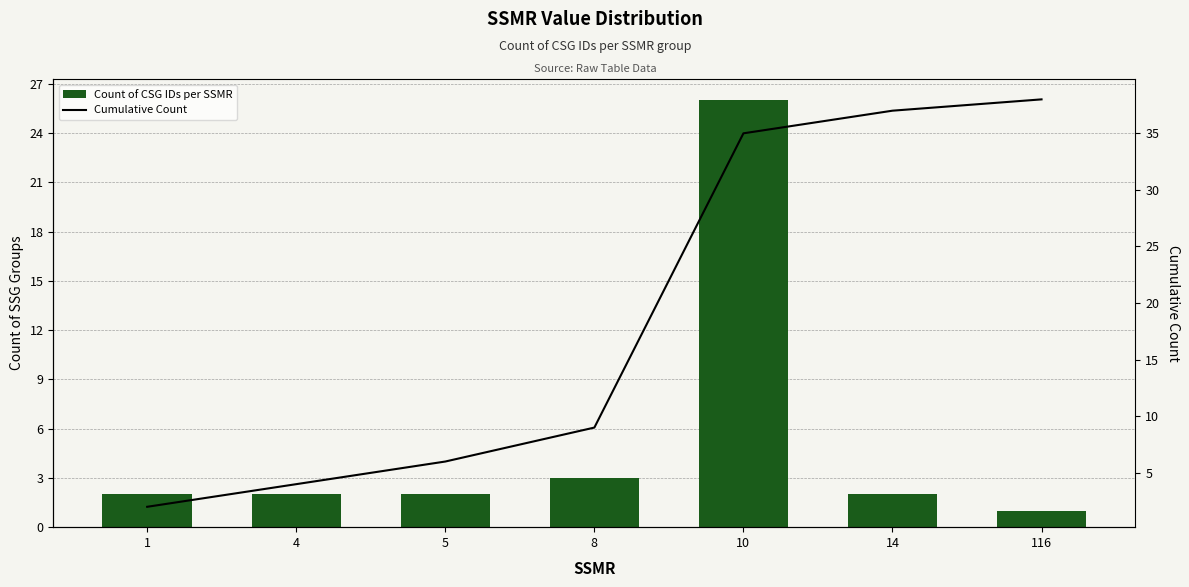

What is the difference between the second highest and minimum values in the Count of CSG IDs per SSMR series?

2